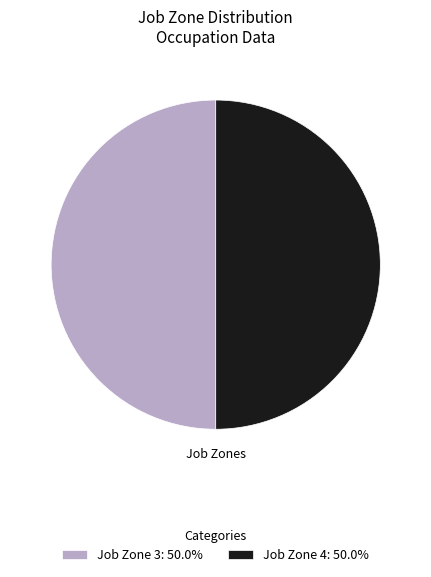

Do Job Zone 3: 50.0% and Job Zone 4: 50.0% together represent more than half of the pie?

Yes